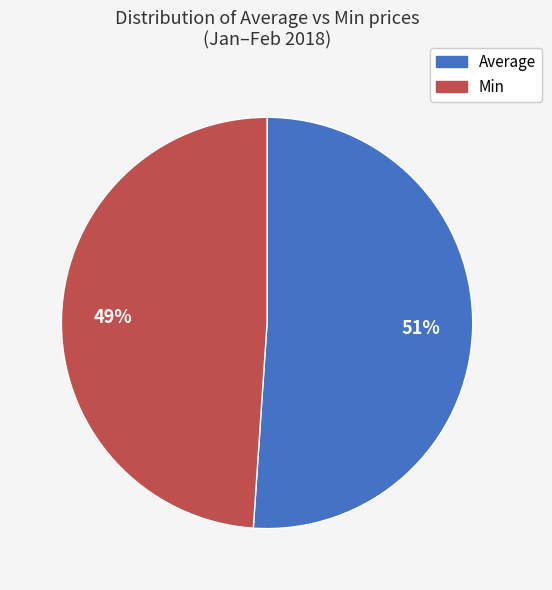

Is there a majority slice in this chart?

Yes